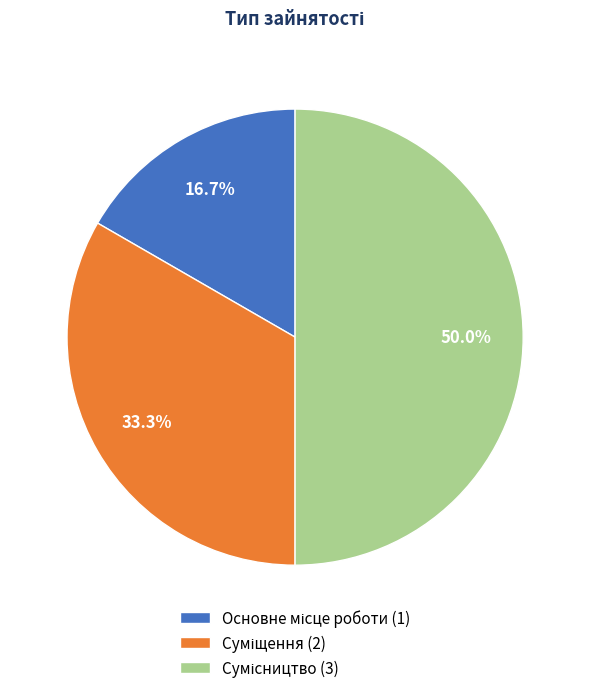

Is Основне місце роботи the majority of the pie?

No